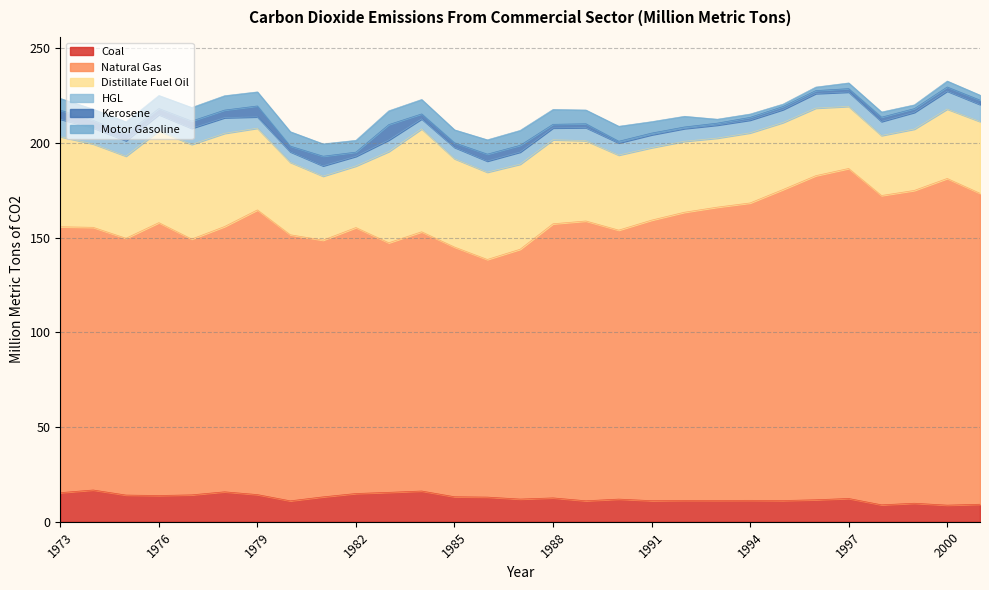

Reading left to right, transcribe all the data shown in this chart.

Coal Commercial Sector CO2 Emissions: 1973=15.4	1974=16.8	1975=14.1	1976=13.8	1977=14.2	1978=15.8	1979=14.3	1980=11.0	1981=13.1	1982=14.9	1983=15.5	1984=16.2	1985=13.2	1986=13.0	1987=12.0	1988=12.6	1989=11.1	1990=12.0	1991=11.1	1992=11.3	1993=11.3	1994=11.3	1995=11.2	1996=11.6	1997=12.3	1998=8.9	1999=9.8	2000=8.8	2001=9.2
Natural Gas Commercial Sector CO2 Emissions: 1973=140.4	1974=138.7	1975=135.6	1976=144.1	1977=135.1	1978=140.1	1979=150.3	1980=140.5	1981=135.5	1982=140.4	1983=131.8	1984=136.9	1985=131.9	1986=125.5	1987=131.9	1988=144.7	1989=147.7	1990=142.0	1991=148.1	1992=152.1	1993=154.9	1994=157.0	1995=164.2	1996=171.1	1997=174.2	1998=163.3	1999=165.2	2000=172.5	2001=164.2
Distillate Fuel Oil Commercial Sector CO2 Emissions: 1973=47.6	1974=44.1	1975=43.4	1976=48.5	1977=50.0	1978=49.2	1979=43.2	1980=38.3	1981=33.8	1982=32.5	1983=48.2	1984=54.4	1985=46.7	1986=46.1	1987=44.9	1988=44.4	1989=42.4	1990=39.6	1991=38.3	1992=37.5	1993=36.5	1994=37.0	1995=35.4	1996=35.7	1997=32.8	1998=31.7	1999=32.4	2000=36.7	2001=37.9
HGL Commercial Sector CO2 Emissions: 1973=9.2	1974=8.5	1975=8.2	1976=8.6	1977=8.5	1978=8.3	1979=6.0	1980=5.5	1981=5.5	1982=5.1	1983=6.1	1984=5.2	1985=6.0	1986=5.9	1987=6.4	1988=6.2	1989=6.9	1990=6.4	1991=6.8	1992=6.7	1993=6.9	1994=6.8	1995=6.8	1996=7.7	1997=7.6	1998=7.4	1999=8.8	2000=9.5	2001=9.0
Kerosene Commercial Sector CO2 Emissions: 1973=4.7	1974=4.0	1975=3.6	1976=3.2	1977=3.8	1978=4.0	1979=5.7	1980=3.0	1981=5.1	1982=2.2	1983=8.1	1984=2.6	1985=2.4	1986=3.7	1987=3.6	1988=1.9	1989=2.0	1990=0.9	1991=0.9	1992=0.8	1993=1.0	1994=1.4	1995=1.6	1996=1.5	1997=1.8	1998=2.3	1999=2.0	2000=2.2	2001=2.3
Motor Gasoline Commercial Sector CO2 Emissions: 1973=6.2	1974=5.9	1975=6.3	1976=6.9	1977=7.2	1978=7.6	1979=7.4	1980=7.6	1981=6.5	1982=6.2	1983=7.3	1984=7.6	1985=6.8	1986=7.6	1987=7.9	1988=7.9	1989=7.3	1990=7.9	1991=6.1	1992=5.7	1993=2.1	1994=1.8	1995=1.3	1996=1.9	1997=3.0	1998=2.7	1999=2.0	2000=3.1	2001=2.6